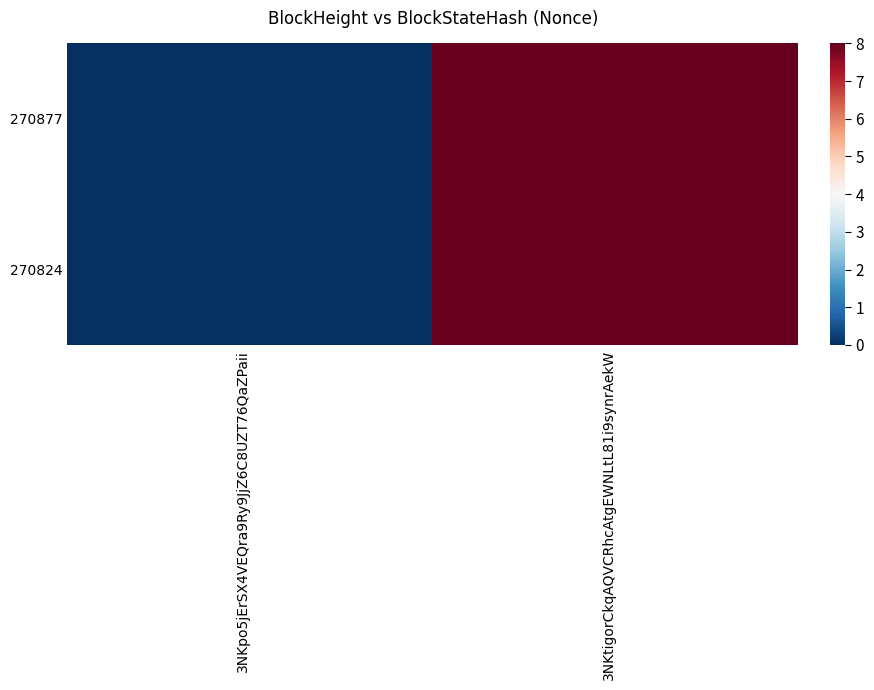

Reading left to right, extract all data points from this chart.

270877: 3NKpo5jErSX4VEQra9Ry9JjZ6C8UZT76QaZPaii=0	3NKtigorCkqAQVCRhcAtgEWNLtL81i9synrAekW=8
270824: 3NKpo5jErSX4VEQra9Ry9JjZ6C8UZT76QaZPaii=0	3NKtigorCkqAQVCRhcAtgEWNLtL81i9synrAekW=8